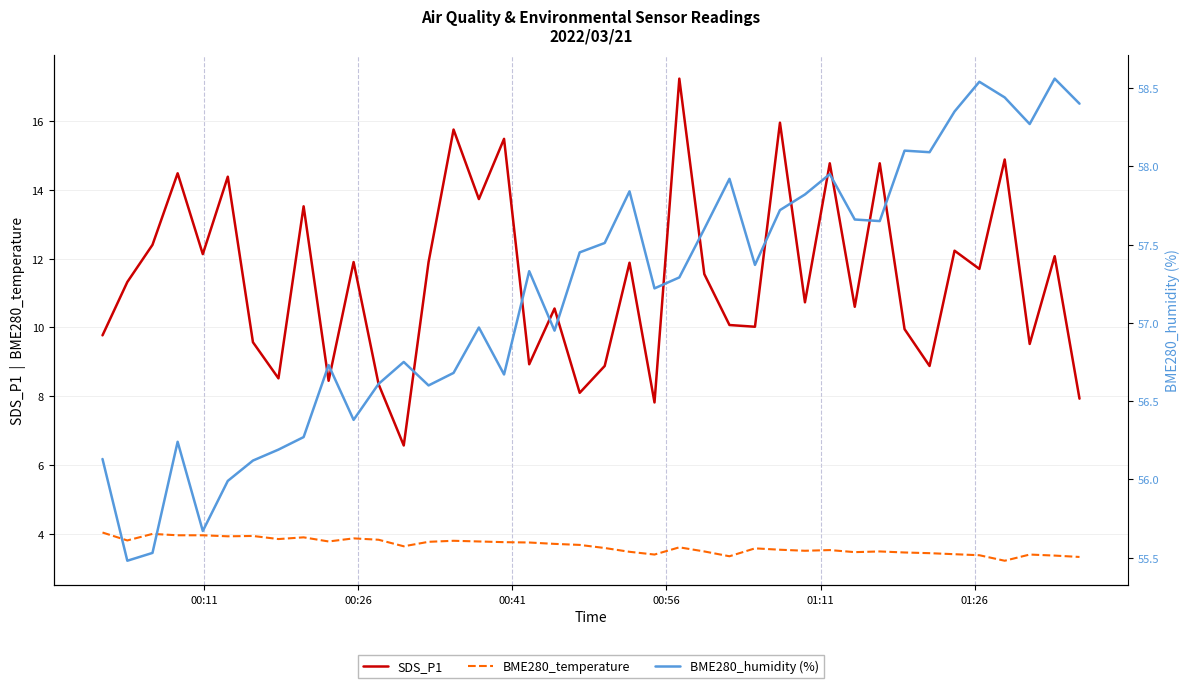

What is the lowest value of the BME280_temperature series?

3.2